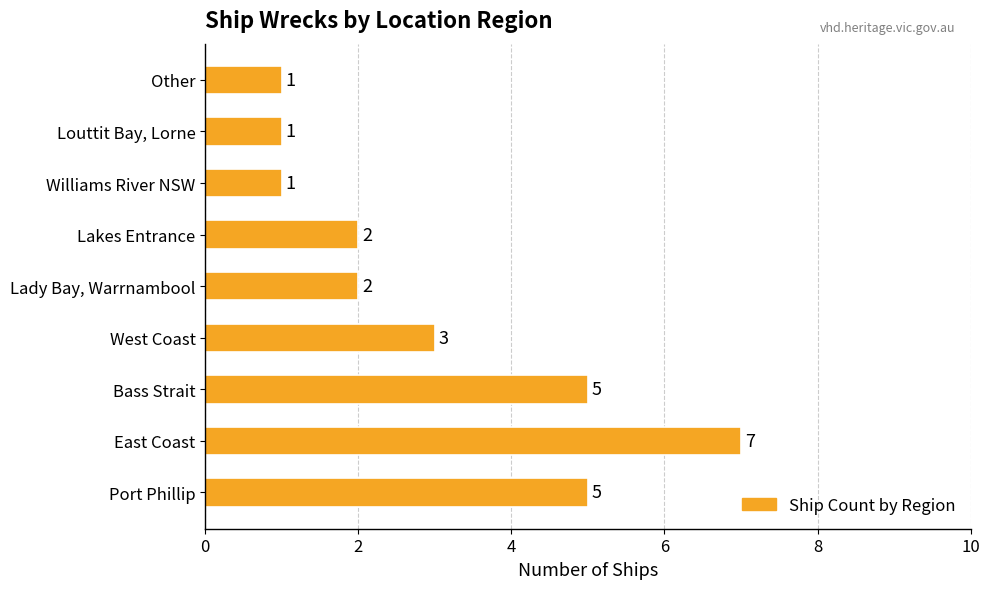

What is the difference between the maximum and minimum values?

6